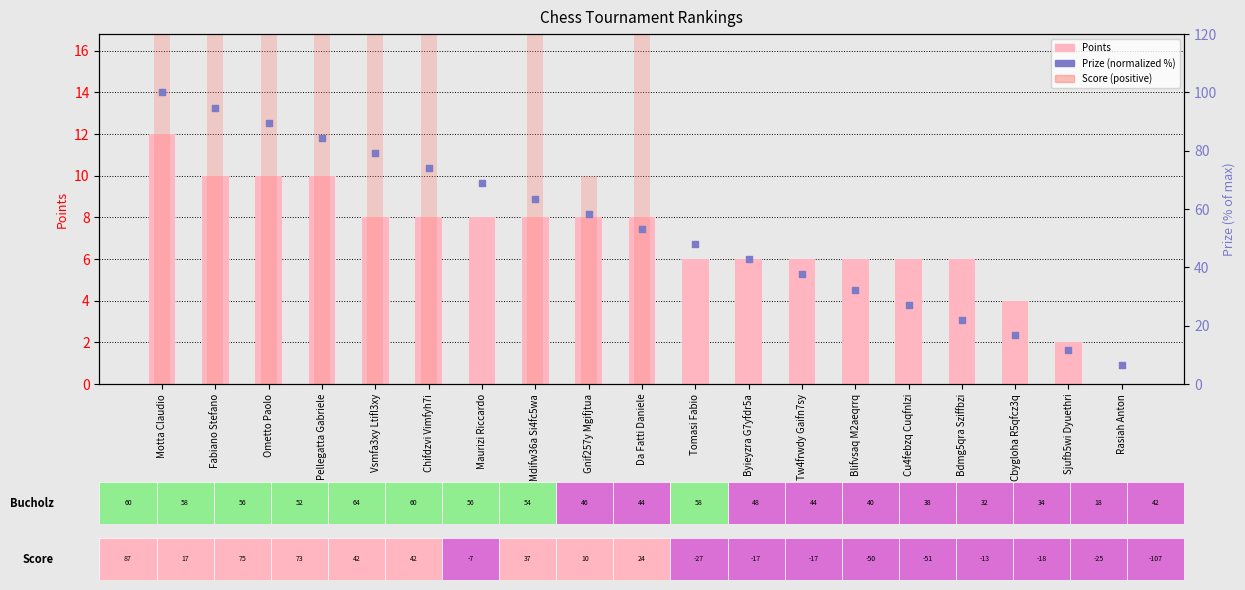

At how many categories does at least one series exceed 73?

6